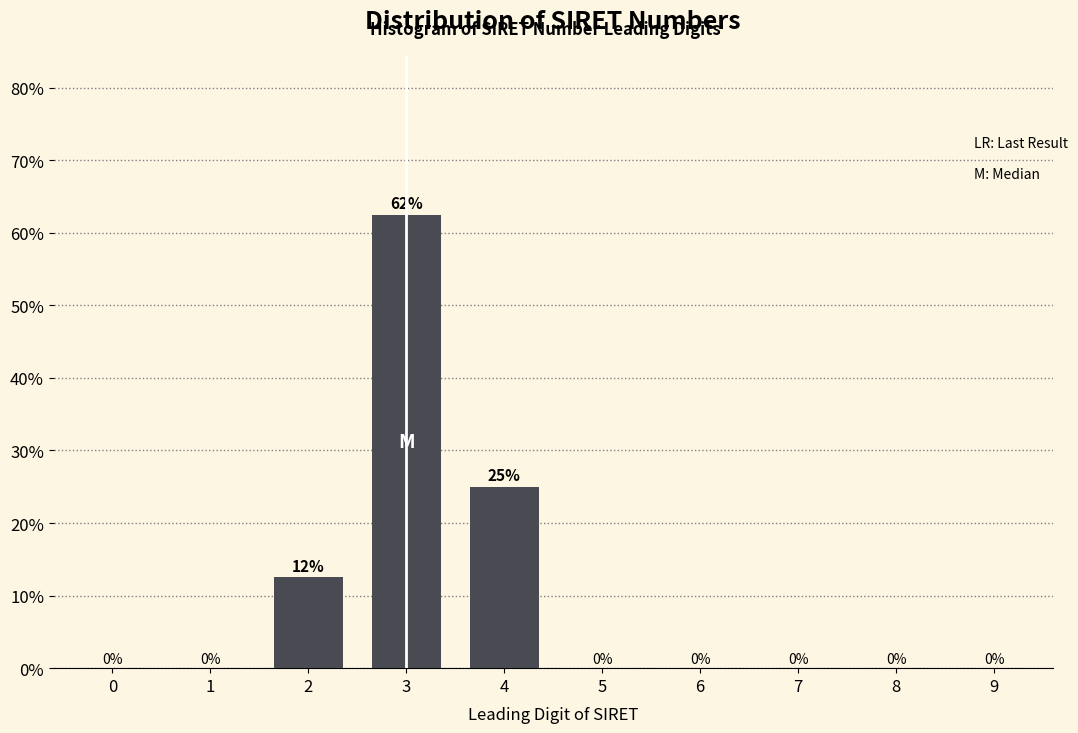

At which category does the chart reach its peak across all series?

3